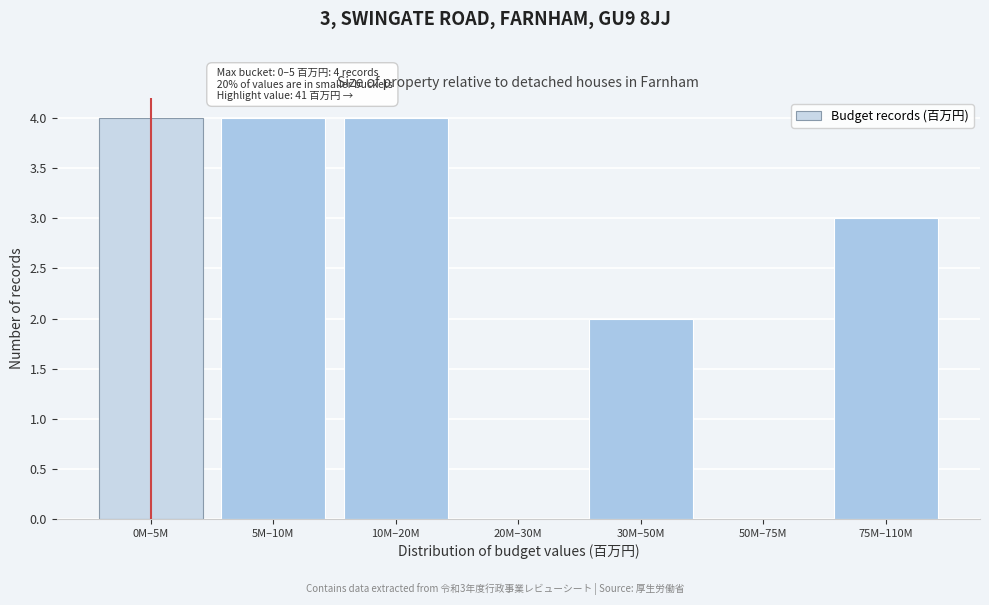

Reading left to right, list all the values displayed in this chart.

0M–5M=4	5M–10M=4	10M–20M=4	20M–30M=0	30M–50M=2	50M–75M=0	75M–110M=3